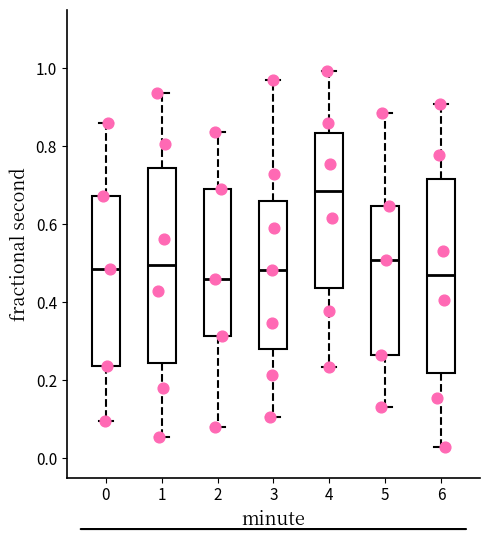

Where is the lower edge of the box at x = 5 on the y-axis? The values are not printed on the chart, so give them approximately, as read against the axis.

0.26